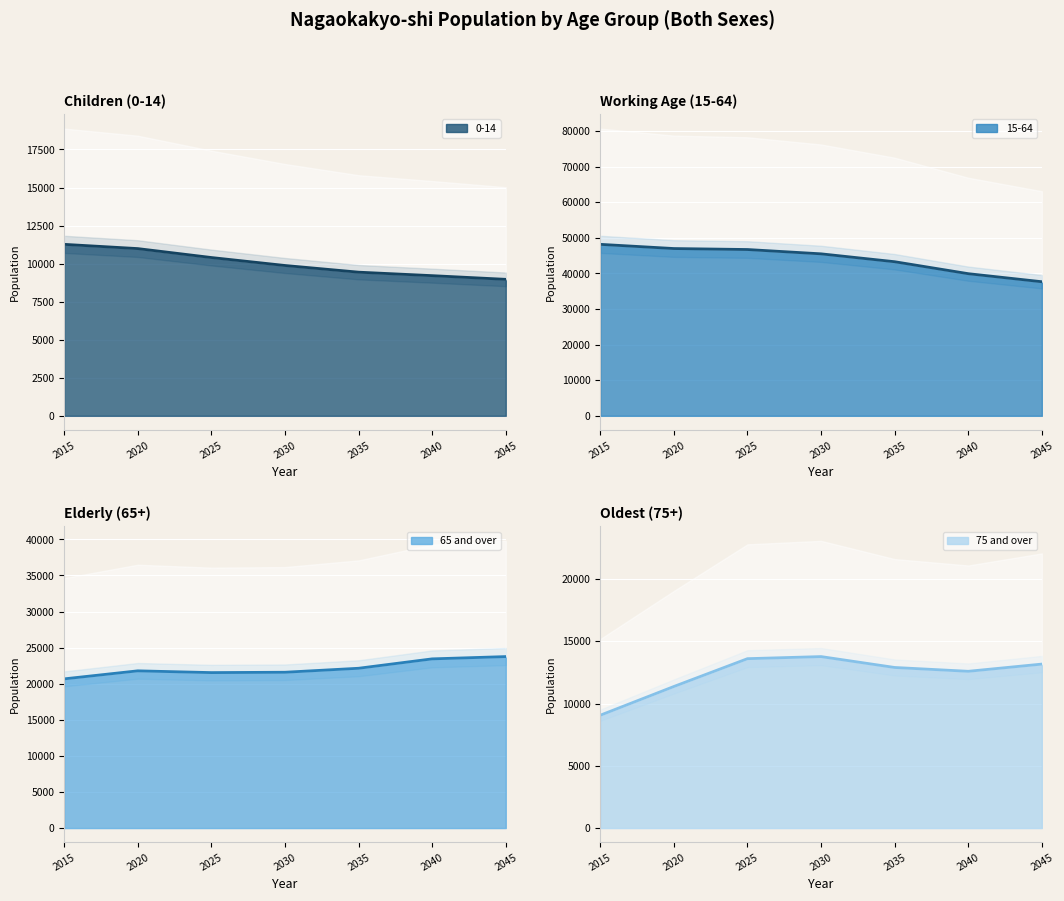

List the series in order of their peak value, highest first.

15-64, 65 and over, 75 and over, 0-14